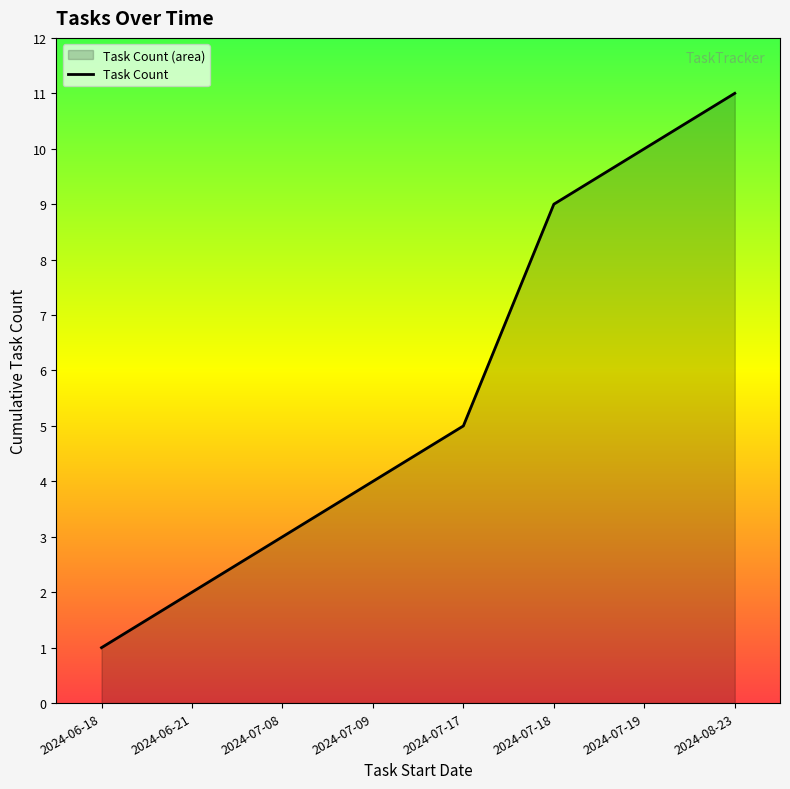

Which has a higher value, 2024-07-09 or 2024-07-17?

2024-07-17